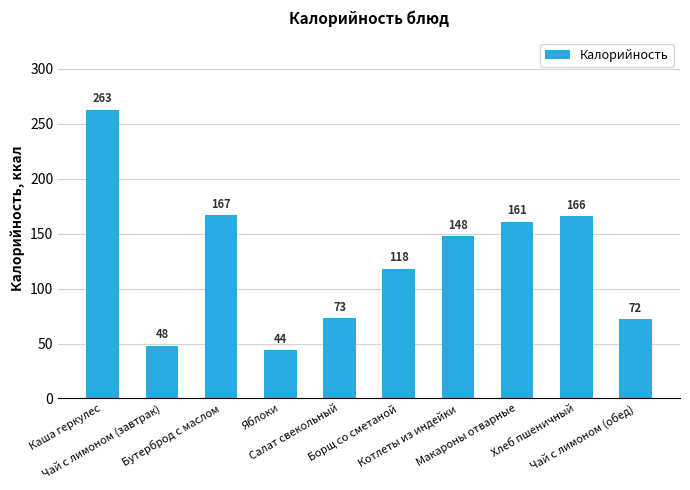

Reading left to right, extract all data points from this chart.

Каша геркулес=263	Чай с лимоном (завтрак)=48	Бутерброд с маслом=167	Яблоки=44	Салат свекольный=73	Борщ со сметаной=118	Котлеты из индейки=148	Макароны отварные=161	Хлеб пшеничный=166	Чай с лимоном (обед)=72